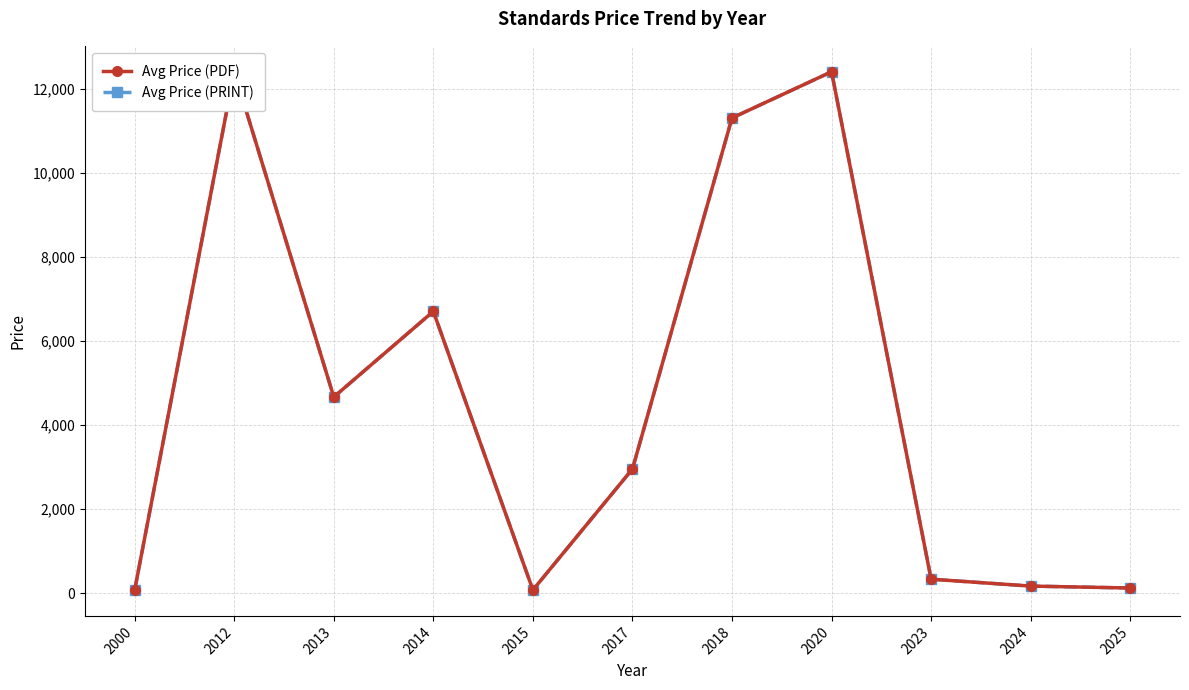

How many data points does each series have?

11